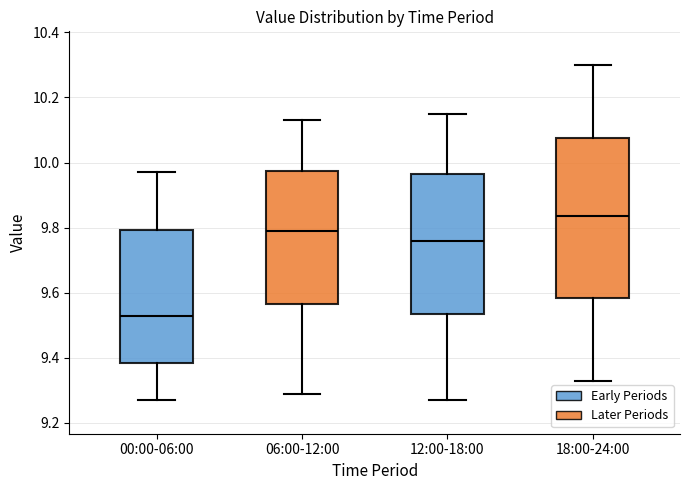

Reading left to right, transcribe this box plot: for each box, give where its median line is, the range the box spans, and where its two whiskers end, as read against the y-axis. The values are not printed on the chart, so give them approximately, as read against the axis.

00:00-06:00: median 9.54, box 9.38 to 9.80, whiskers 9.28 to 9.98
06:00-12:00: median 9.80, box 9.56 to 9.98, whiskers 9.30 to 10.14
12:00-18:00: median 9.76, box 9.54 to 9.96, whiskers 9.28 to 10.16
18:00-24:00: median 9.84, box 9.58 to 10.08, whiskers 9.34 to 10.30